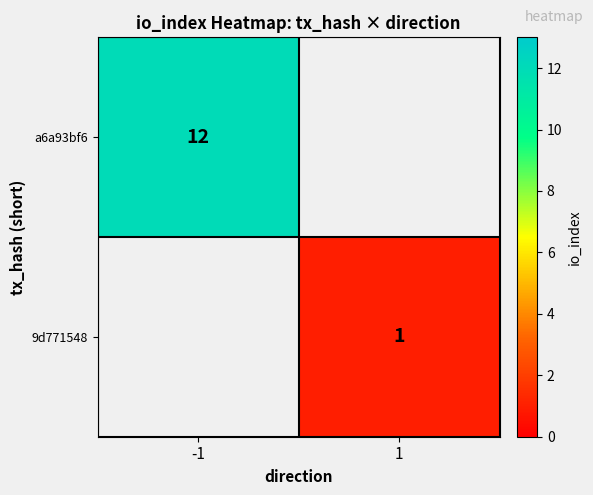

The 9d771548 series shows 1 at 1. True or false?

True